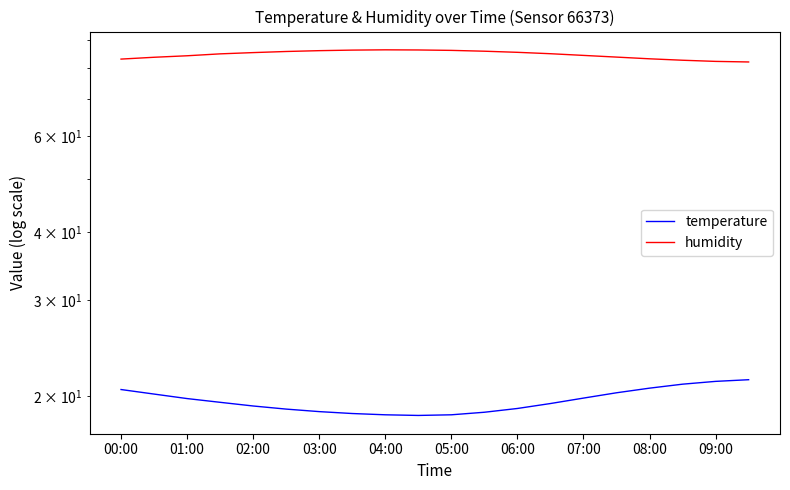

Is it true that temperature equals 8.9 at 02:00?

False